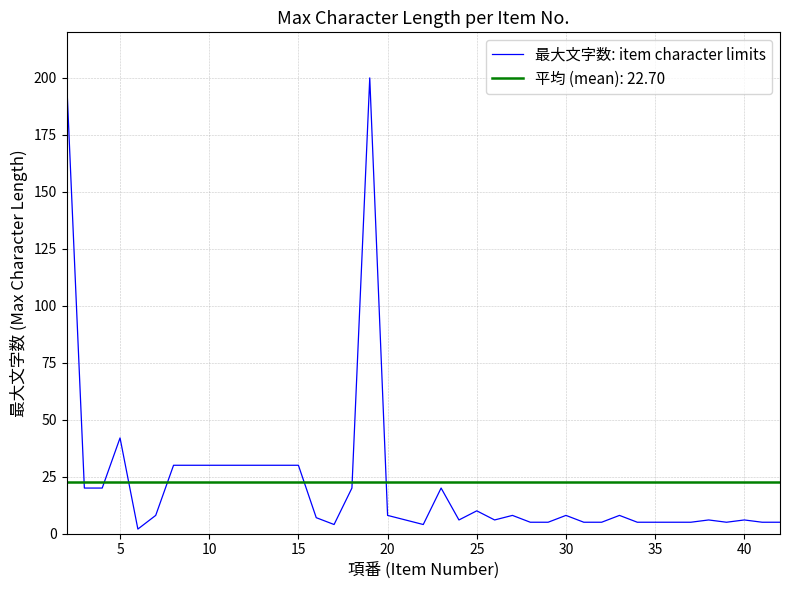

The 最大文字数: item character limits series shows 50 at 15. True or false?

False